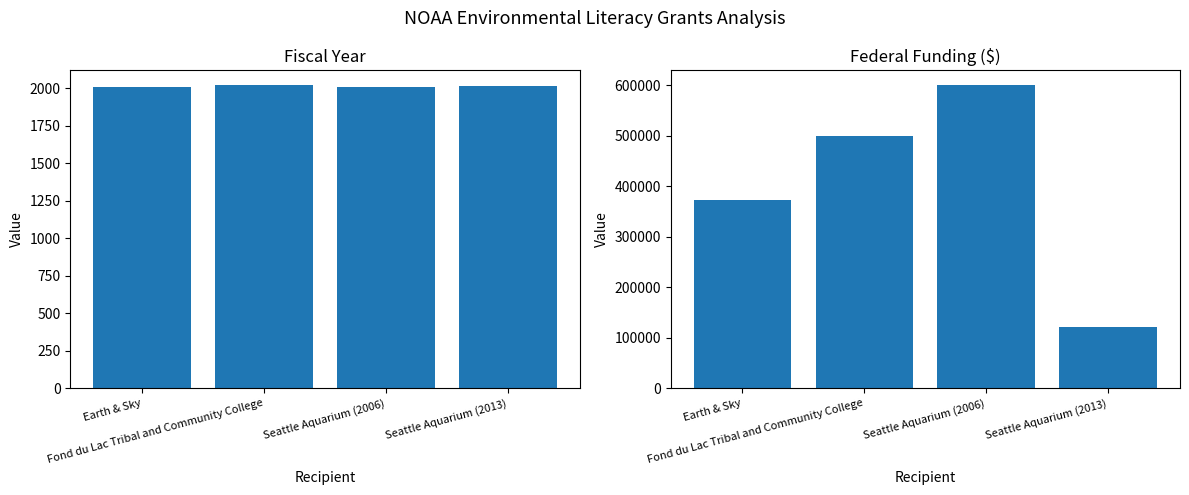

At which category does the chart reach its minimum across all series?

Earth & Sky